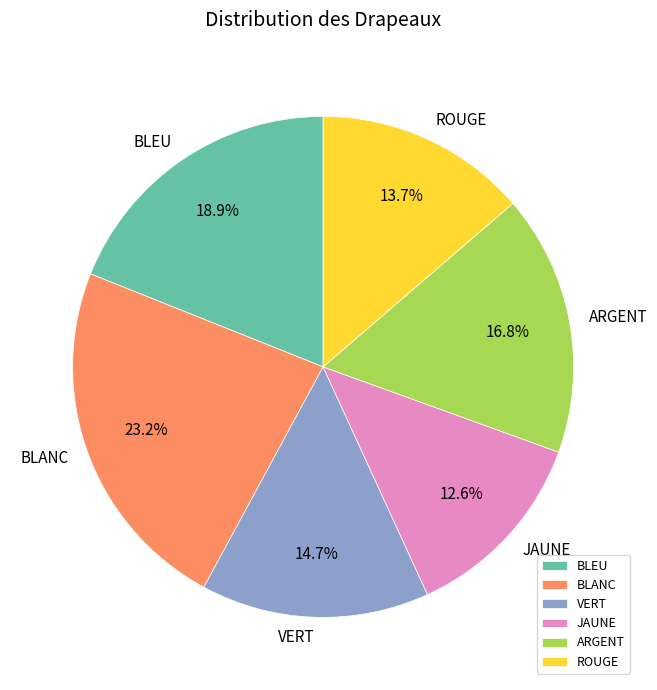

Is VERT the majority of the pie?

No